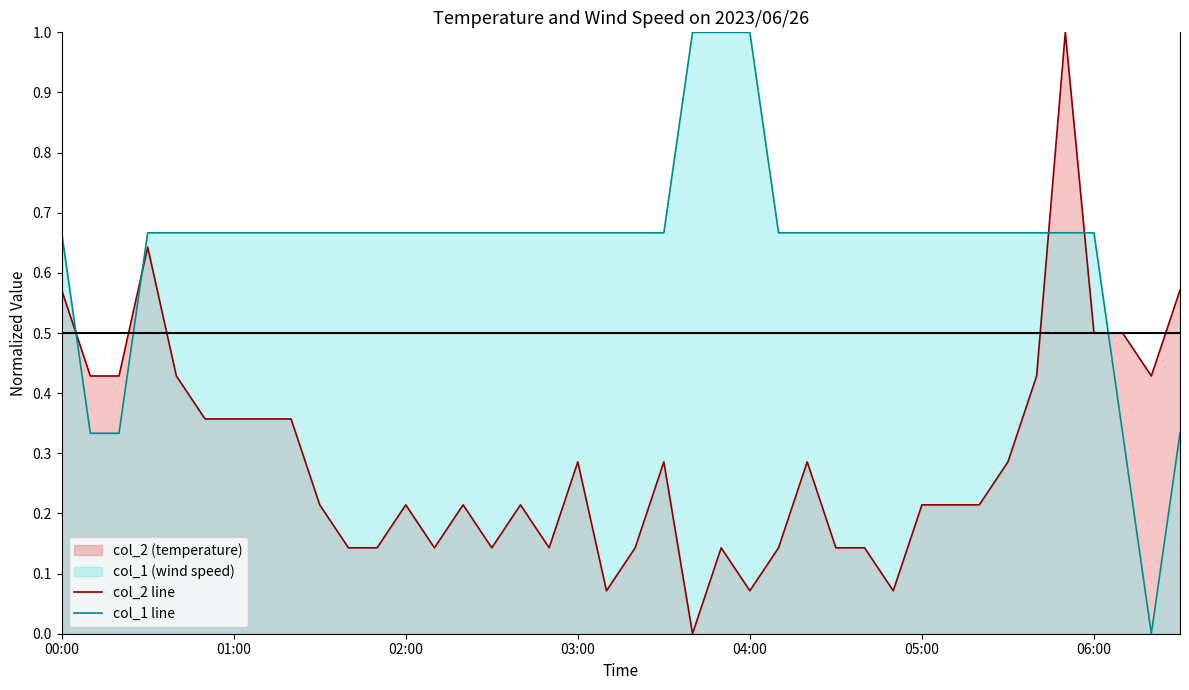

Rank the series by their average value, from highest to lowest.

col_1 line, col_2 line